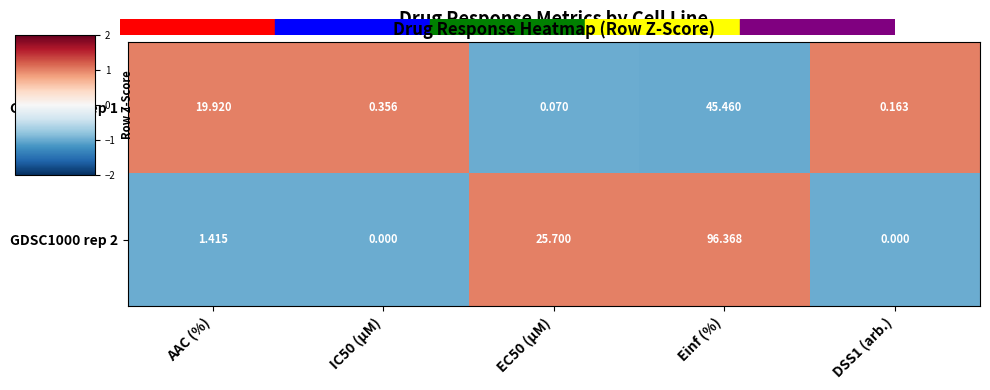

Is the value of GDSC1000 rep 1 at DSS1 (arb.) greater than the value of GDSC1000 rep 2 at DSS1 (arb.)?

Yes